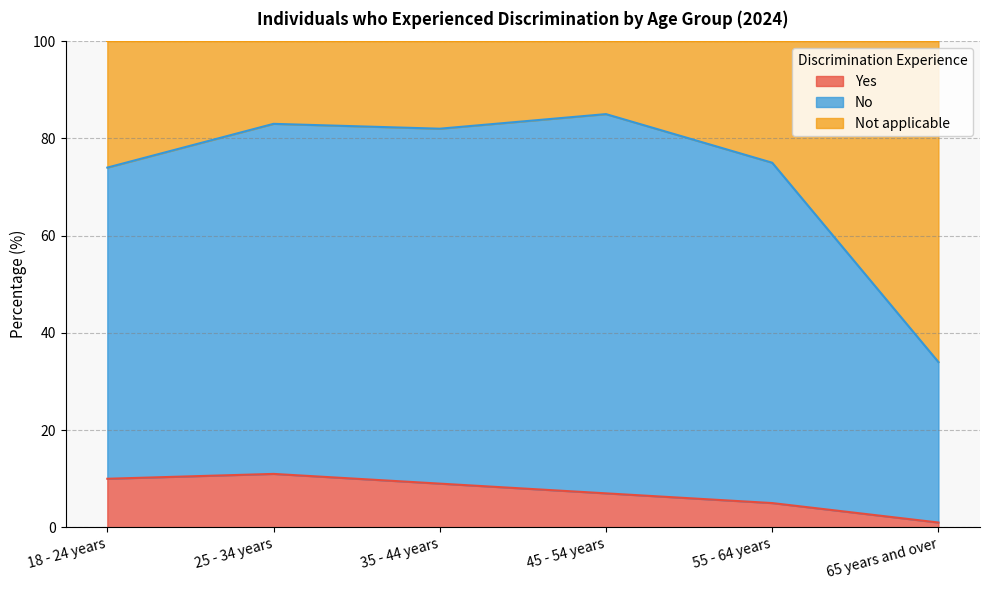

Which series changed the most between 25 - 34 years and 35 - 44 years?

Yes